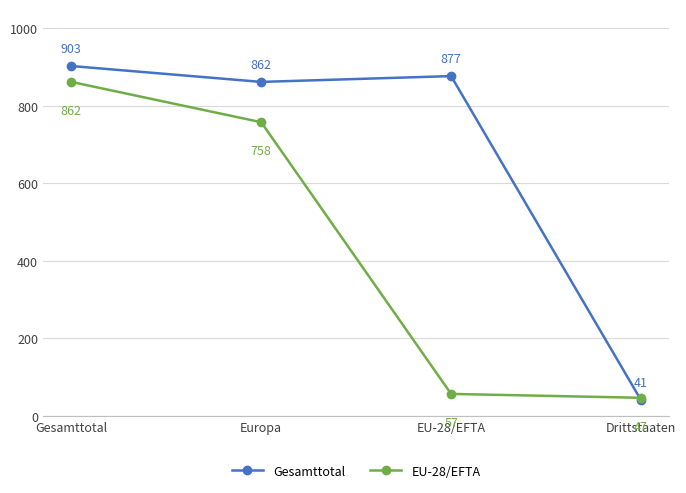

Rank the series at Europa from lowest to highest value.

EU-28/EFTA, Gesamttotal